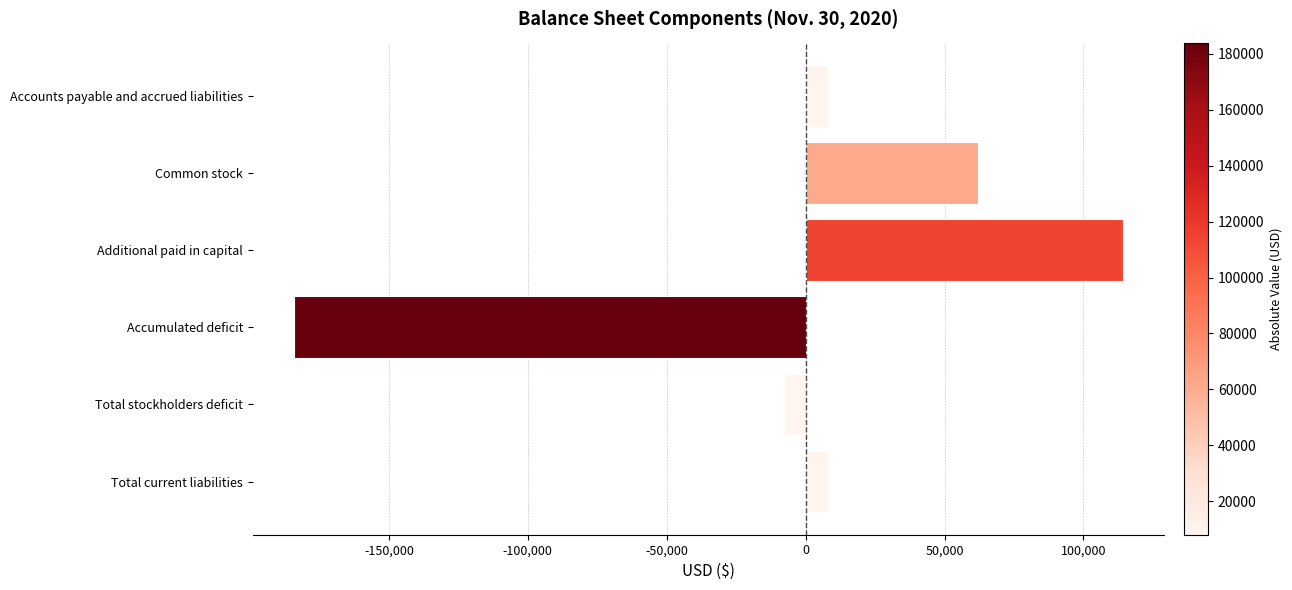

What is the change in value from Accounts payable and accrued liabilities to Common stock?

+53941